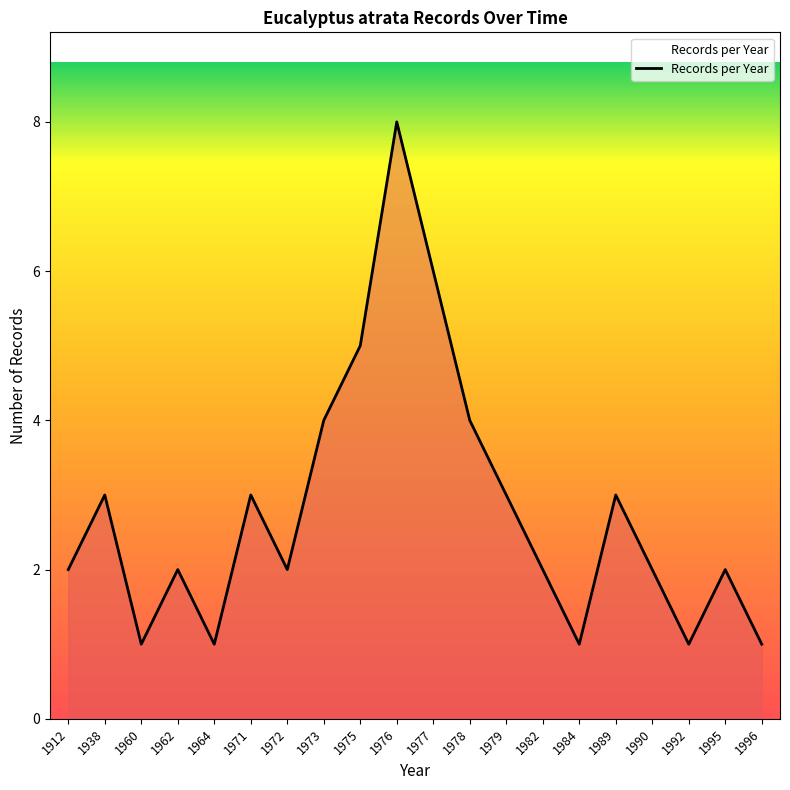

What is the change in value from 1960 to 1962?

+1